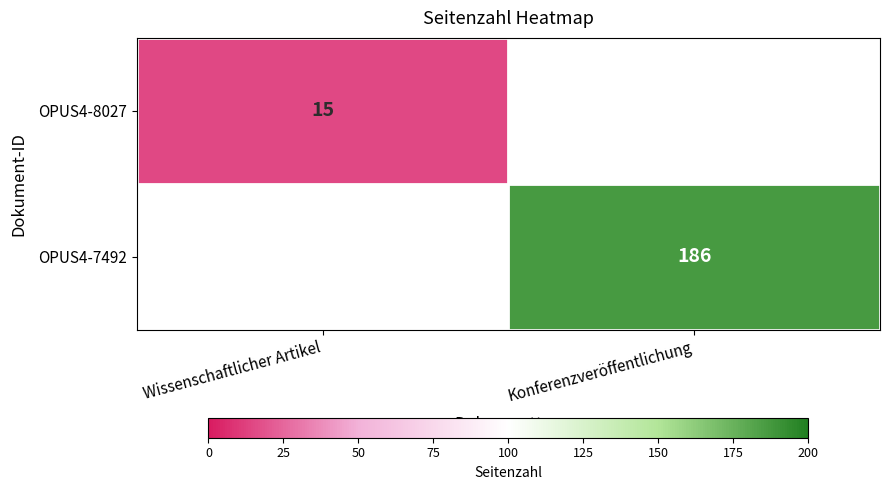

True or false: OPUS4-8027 has a value of 25 at Wissenschaftlicher Artikel.

False